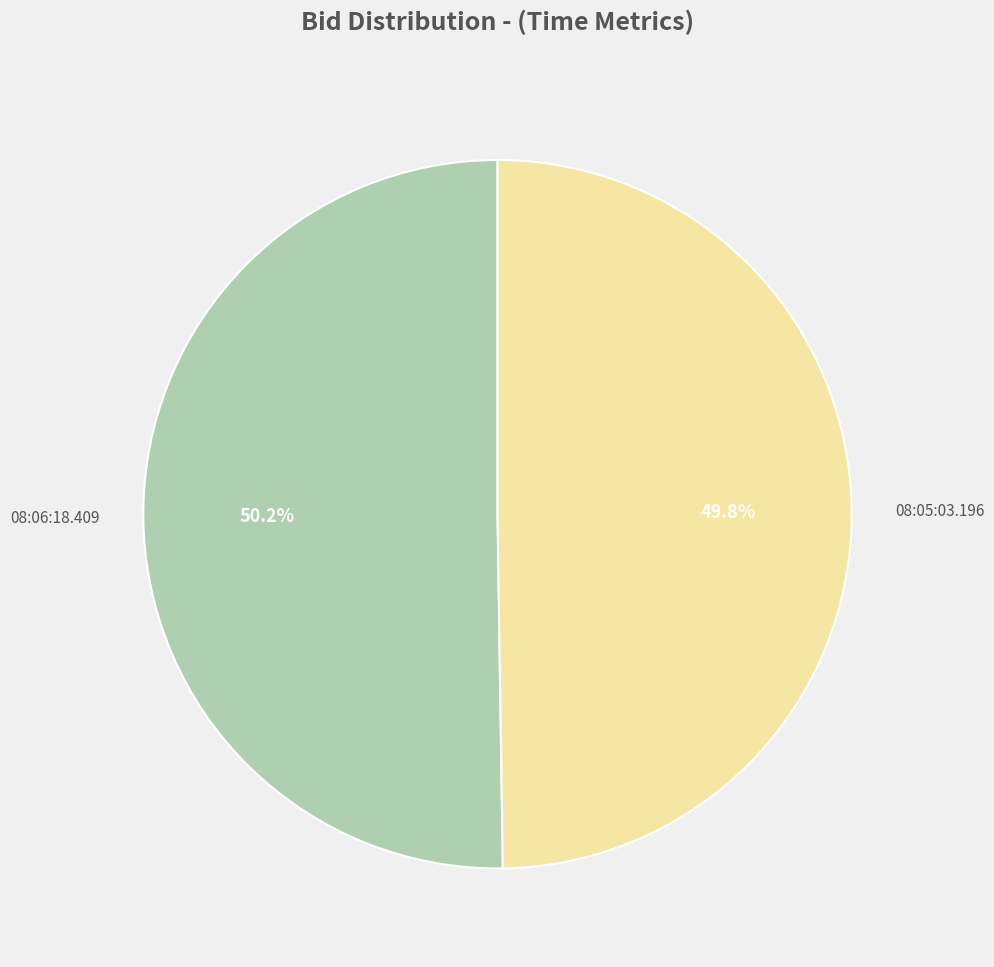

How many slices are in this pie chart?

2